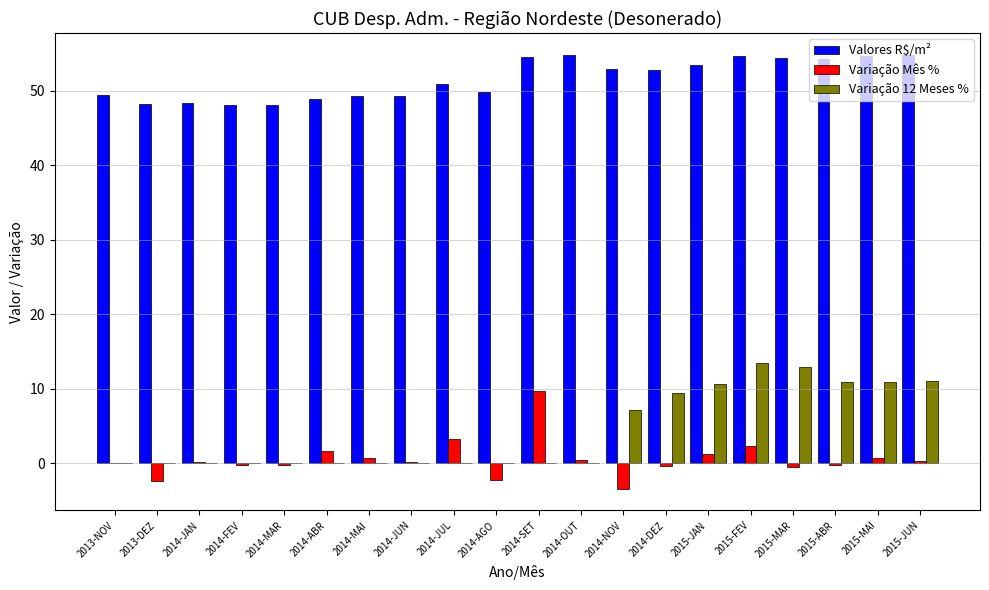

How many data points does each series have?

20